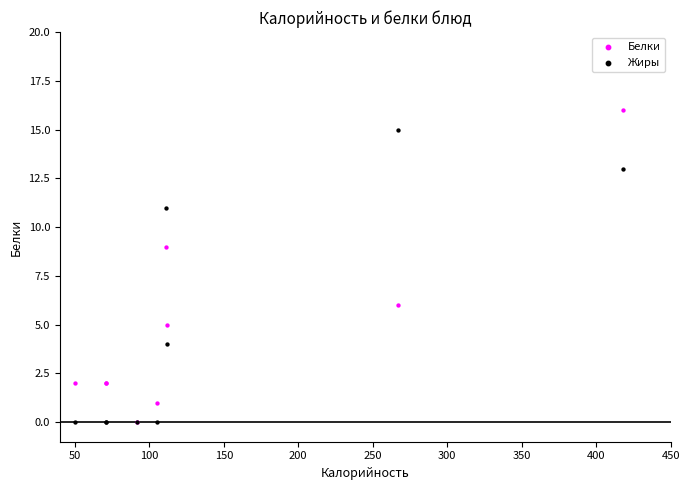

In the Жиры series, what Y value is closest to 7?

4